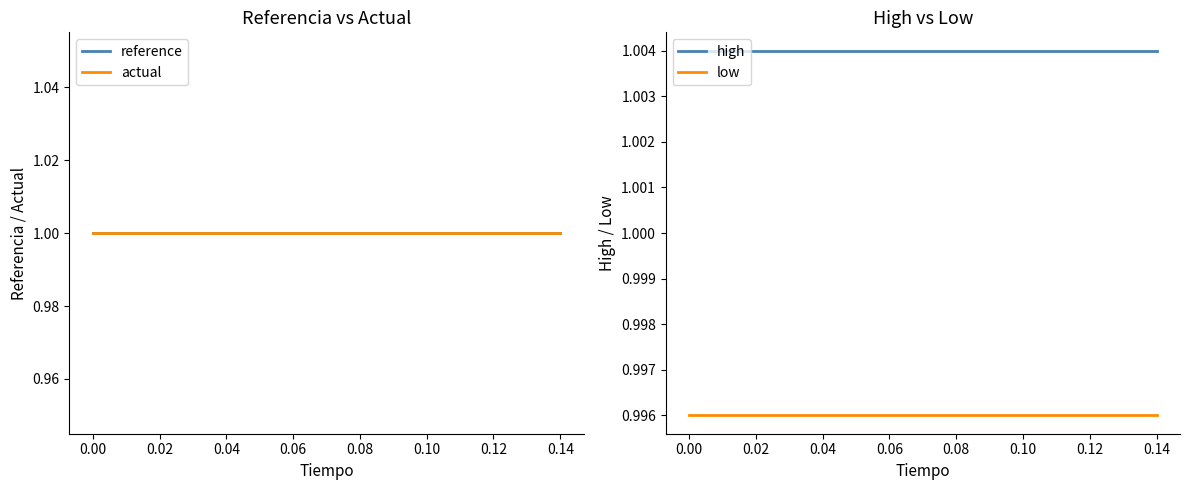

The low series shows 1.7 at 0.10. True or false?

False